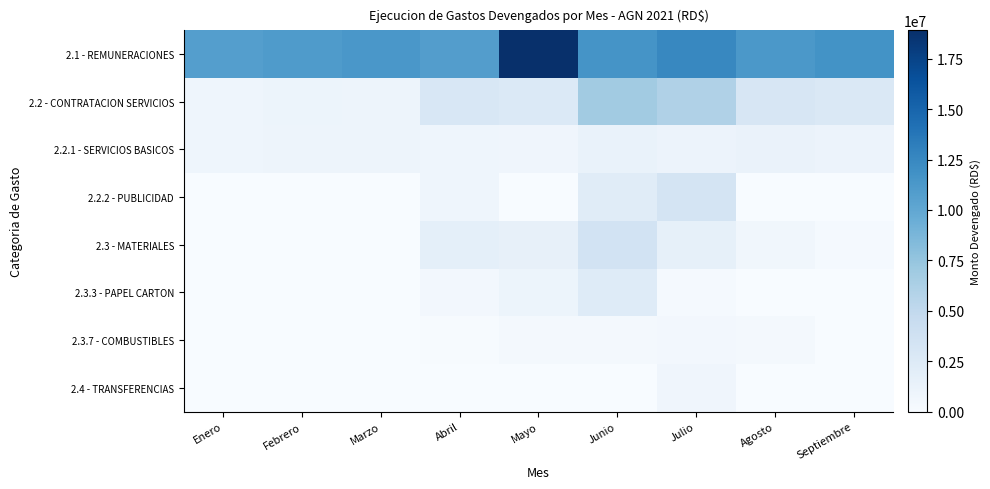

At how many categories does at least one series exceed 5997398?

9